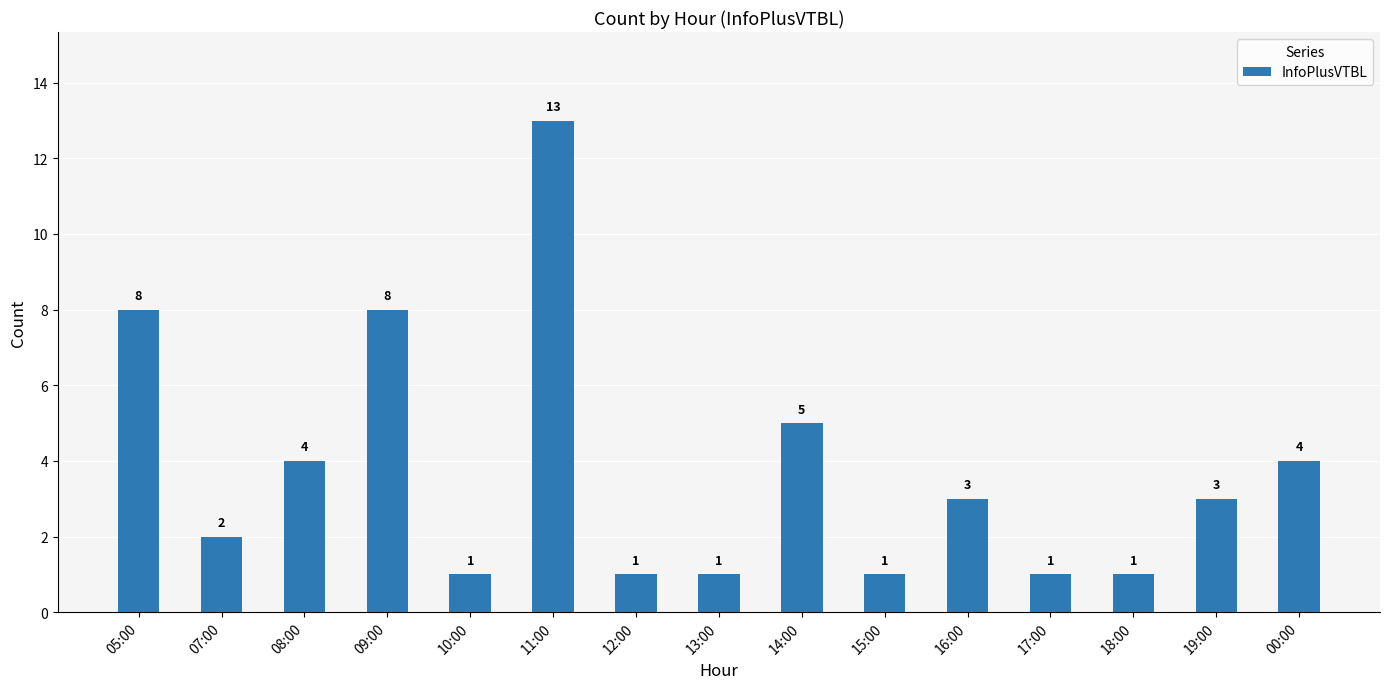

What position from the right is 08:00?

13